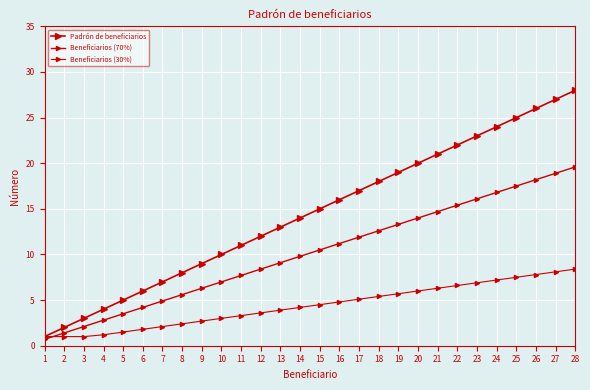

Reading left to right, extract all data points from this chart.

Padrón de beneficiarios: 1=1.0	2=2.0	3=3.0	4=4.0	5=5.0	6=6.0	7=7.0	8=8.0	9=9.0	10=10.0	11=11.0	12=12.0	13=13.0	14=14.0	15=15.0	16=16.0	17=17.0	18=18.0	19=19.0	20=20.0	21=21.0	22=22.0	23=23.0	24=24.0	25=25.0	26=26.0	27=27.0	28=28.0
Beneficiarios (70%): 1=0.7	2=1.4	3=2.1	4=2.8	5=3.5	6=4.2	7=4.9	8=5.6	9=6.3	10=7.0	11=7.7	12=8.4	13=9.1	14=9.8	15=10.5	16=11.2	17=11.9	18=12.6	19=13.3	20=14.0	21=14.7	22=15.4	23=16.1	24=16.8	25=17.5	26=18.2	27=18.9	28=19.6
Beneficiarios (30%): 1=1.0	2=1.0	3=1.0	4=1.2	5=1.5	6=1.8	7=2.1	8=2.4	9=2.7	10=3.0	11=3.3	12=3.6	13=3.9	14=4.2	15=4.5	16=4.8	17=5.1	18=5.4	19=5.7	20=6.0	21=6.3	22=6.6	23=6.9	24=7.2	25=7.5	26=7.8	27=8.1	28=8.4